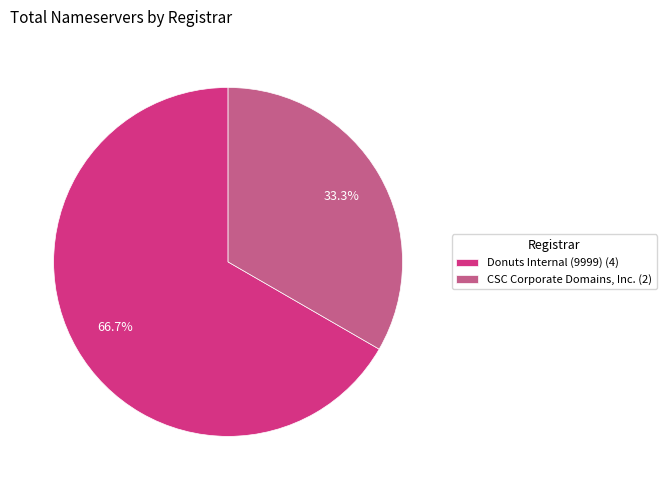

Which category has the biggest portion of the pie?

Donuts Internal (9999) (4)